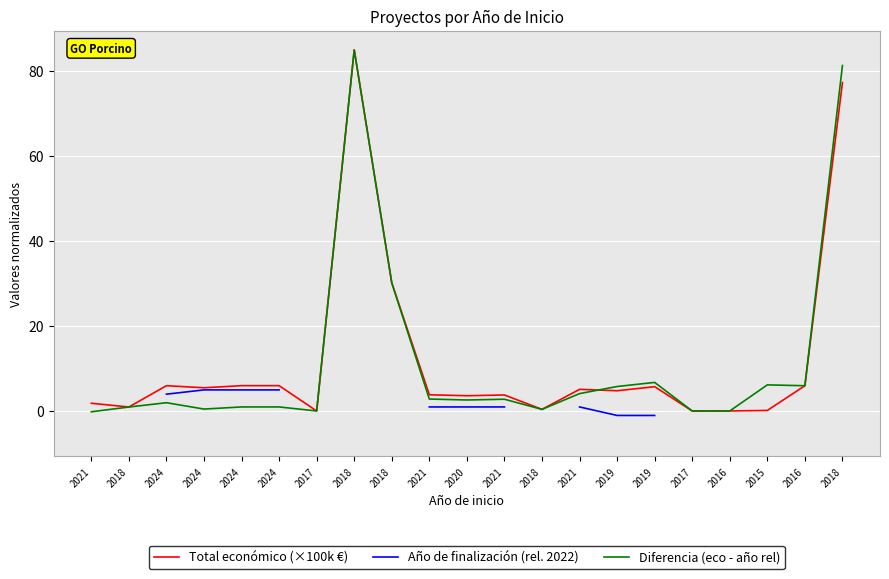

At how many categories does at least one series exceed 47?

2